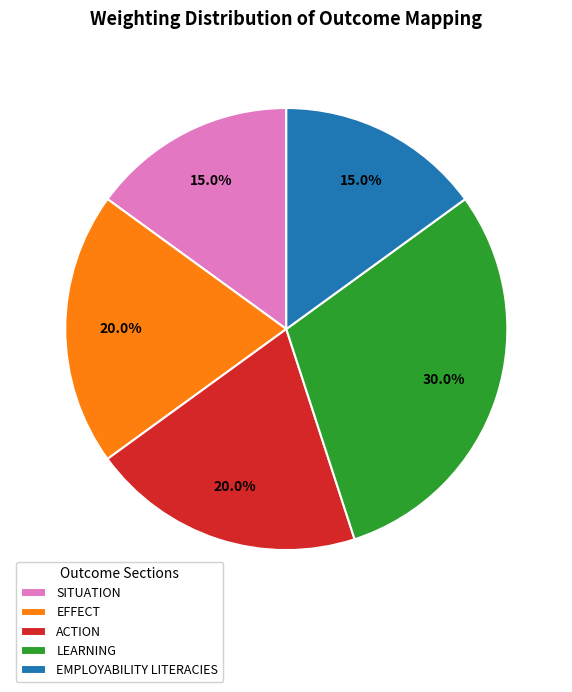

How many slices are in this pie chart?

5